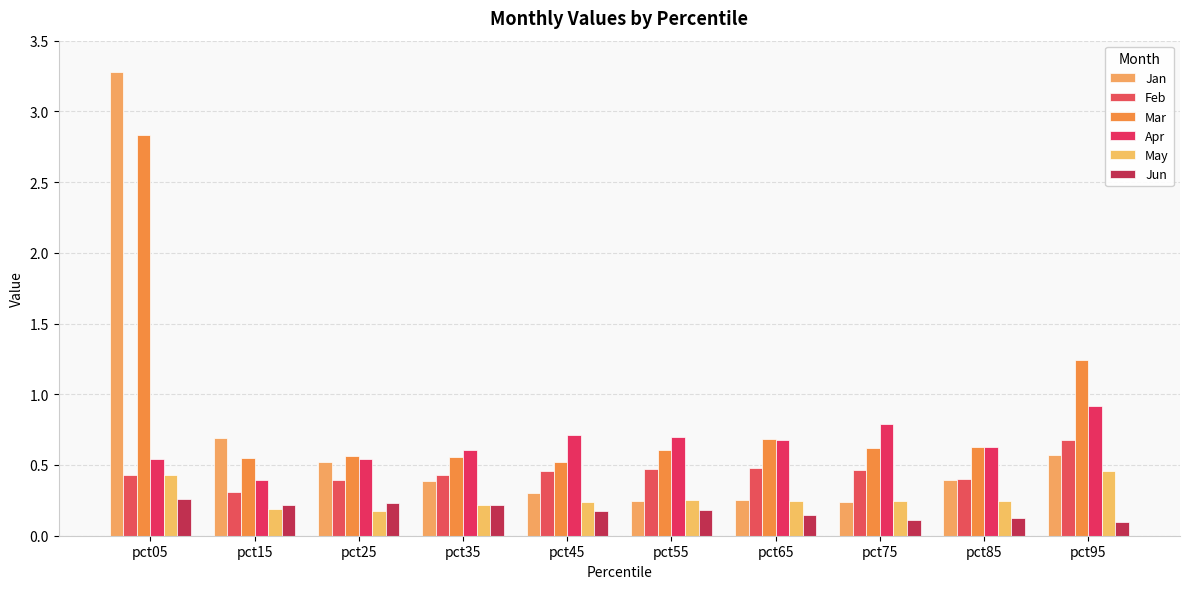

Which series changed the most between pct65 and pct85?

Jan